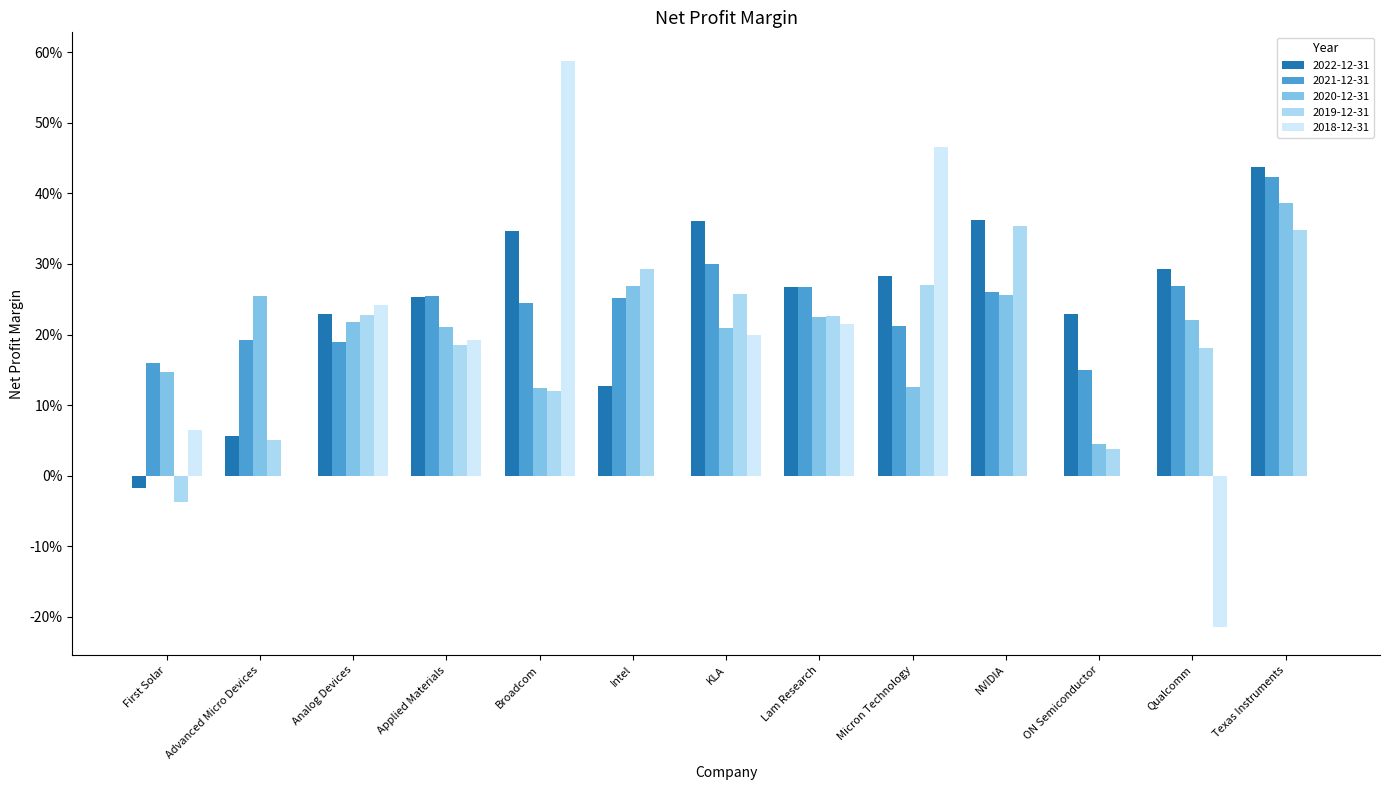

Which series has the largest total across all categories?

2022-12-31